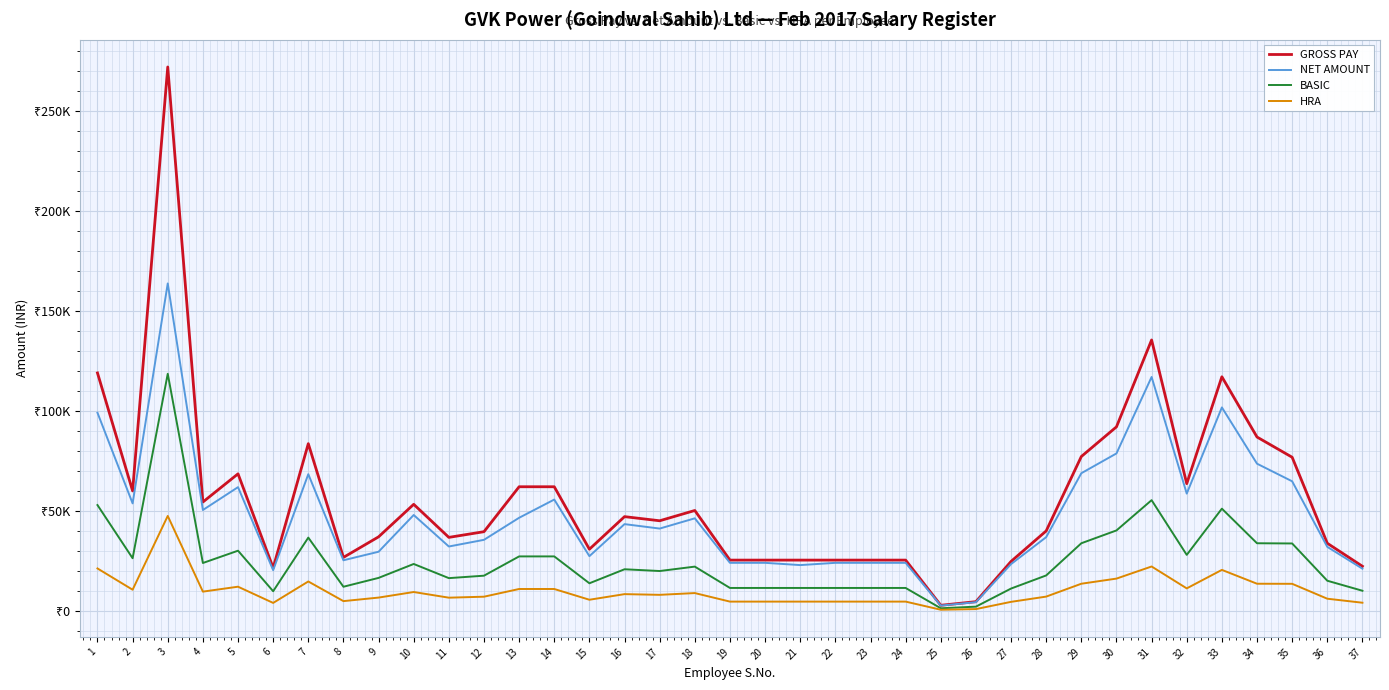

True or false: HRA has a value of 8294 at 16.

True